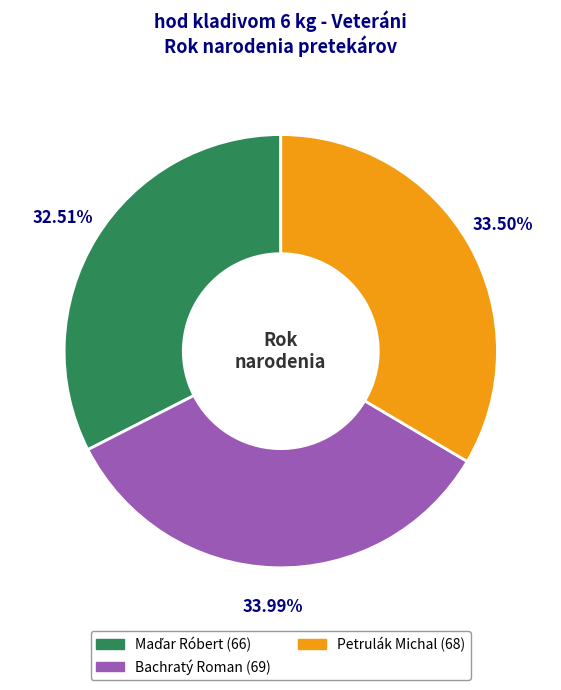

Combined, do Bachratý Roman and Petrulák Michal account for over 50%?

Yes